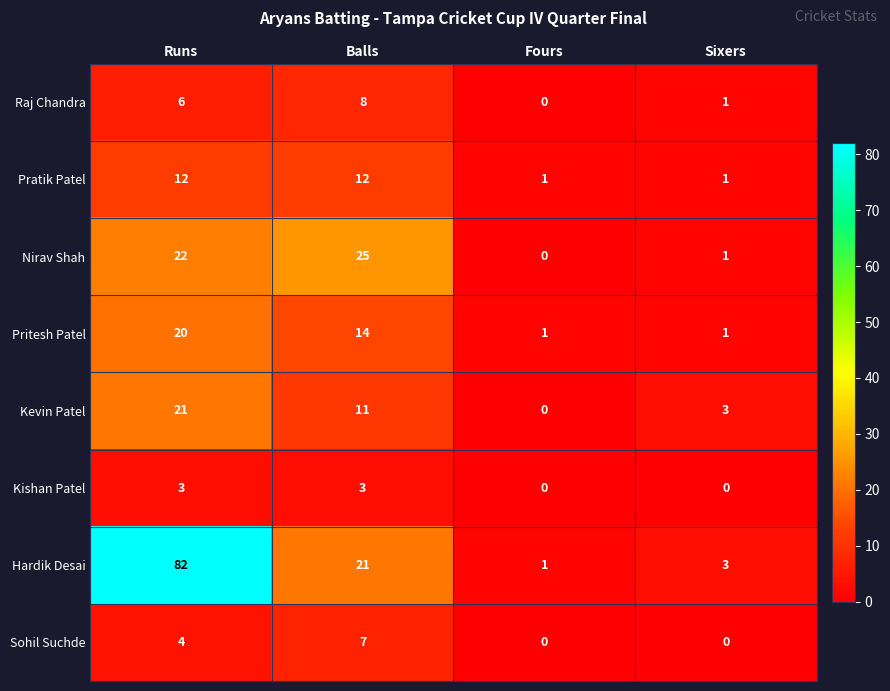

The Kevin Patel series shows 7 at Balls. True or false?

False